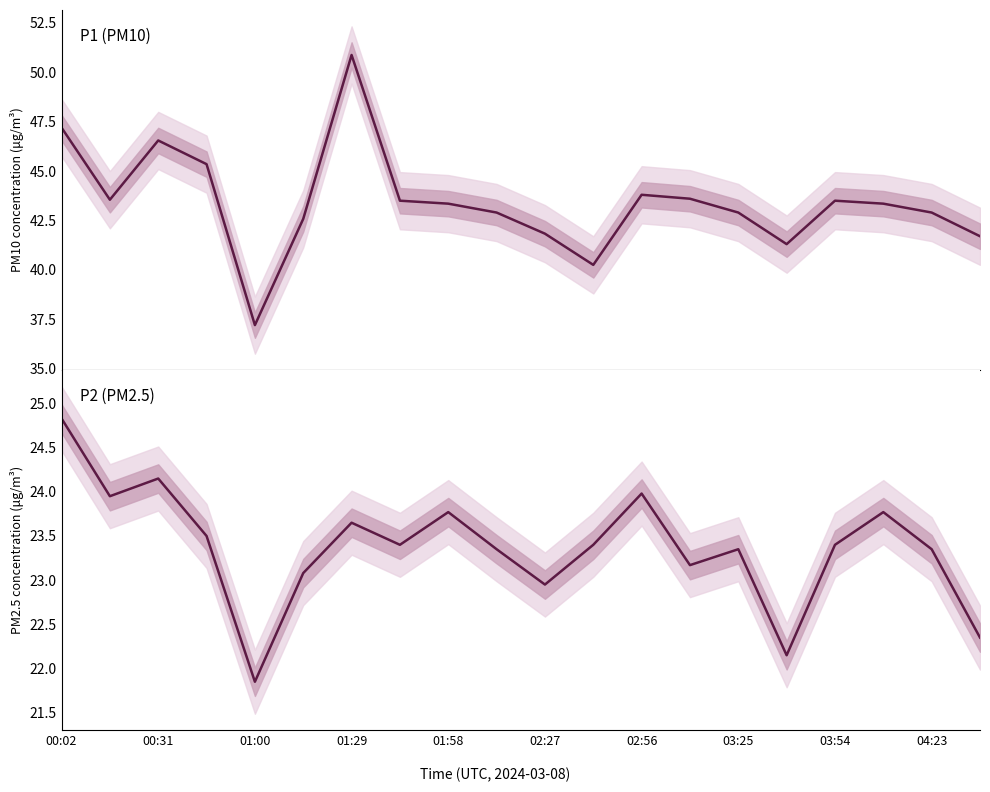

What is the approximate value of P1 at 17?

43.4